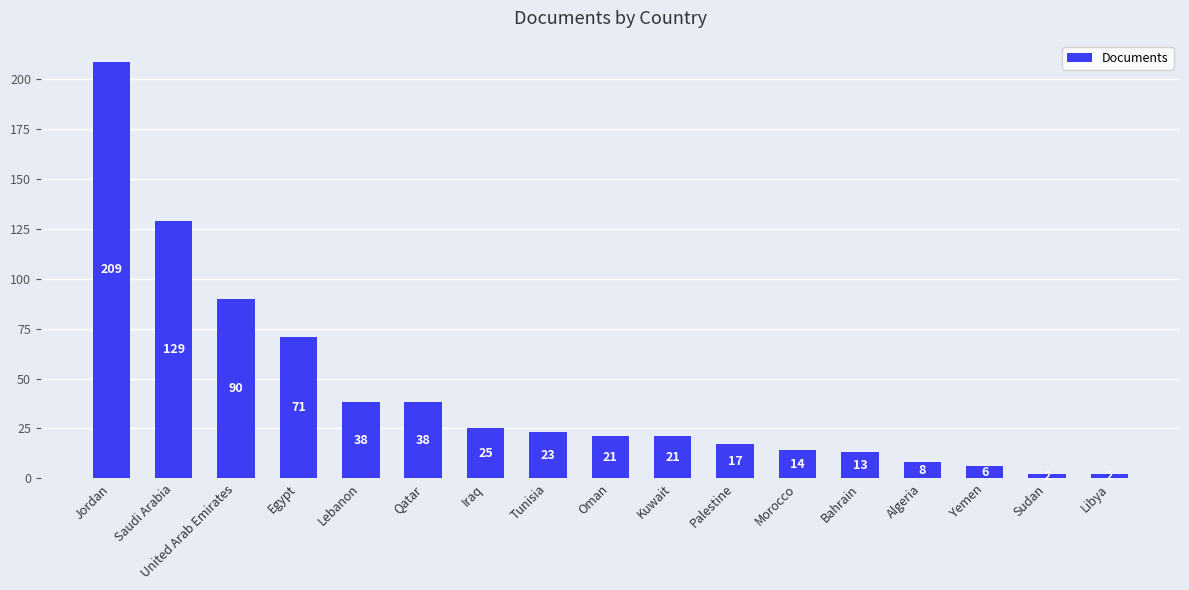

What position from the left is Lebanon?

5